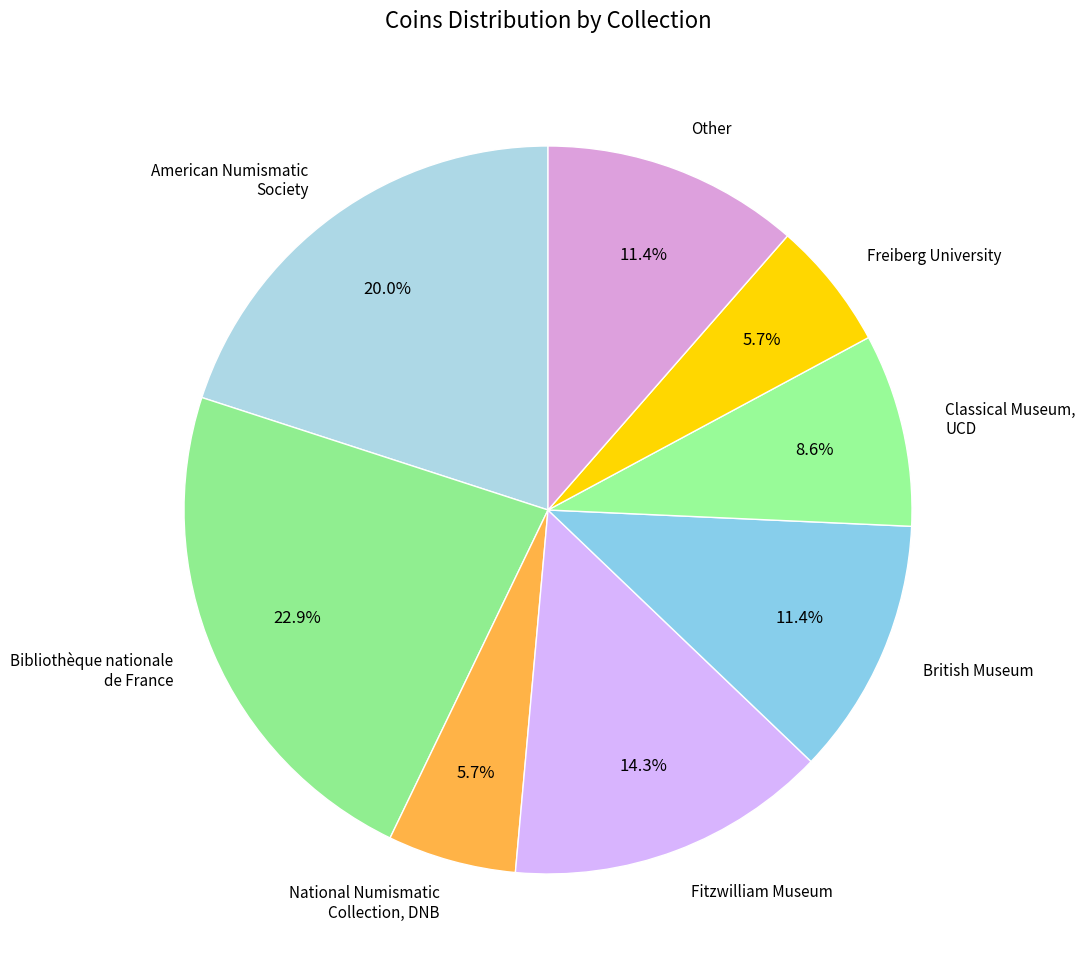

Is there a majority slice in this chart?

No